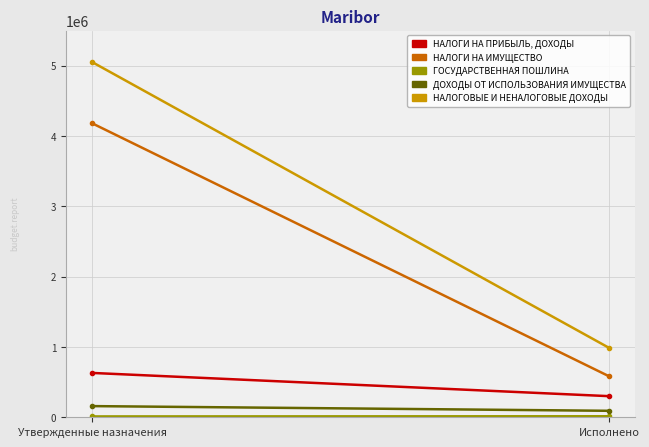

True or false: НАЛОГИ НА ИМУЩЕСТВО has a value of 4181500.0 at Утвержденные назначения.

True